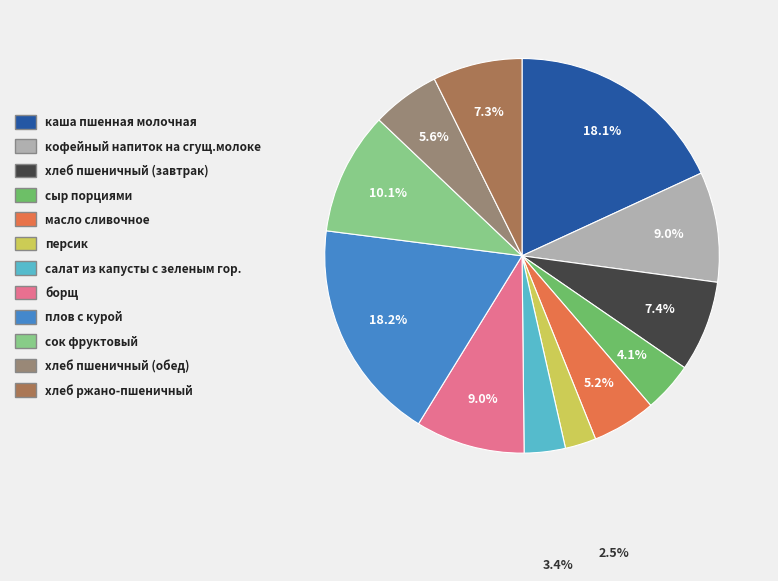

Does хлеб ржано-пшеничный account for over 50% of the chart?

No